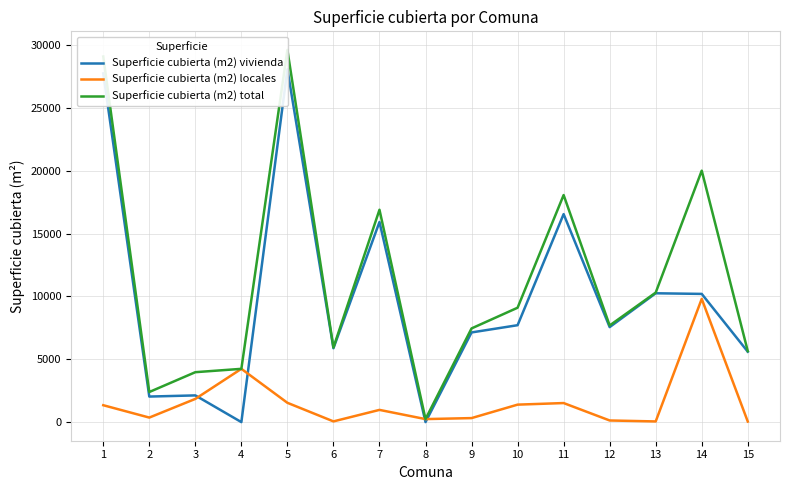

Does the chart display data point markers on the line(s)?

No